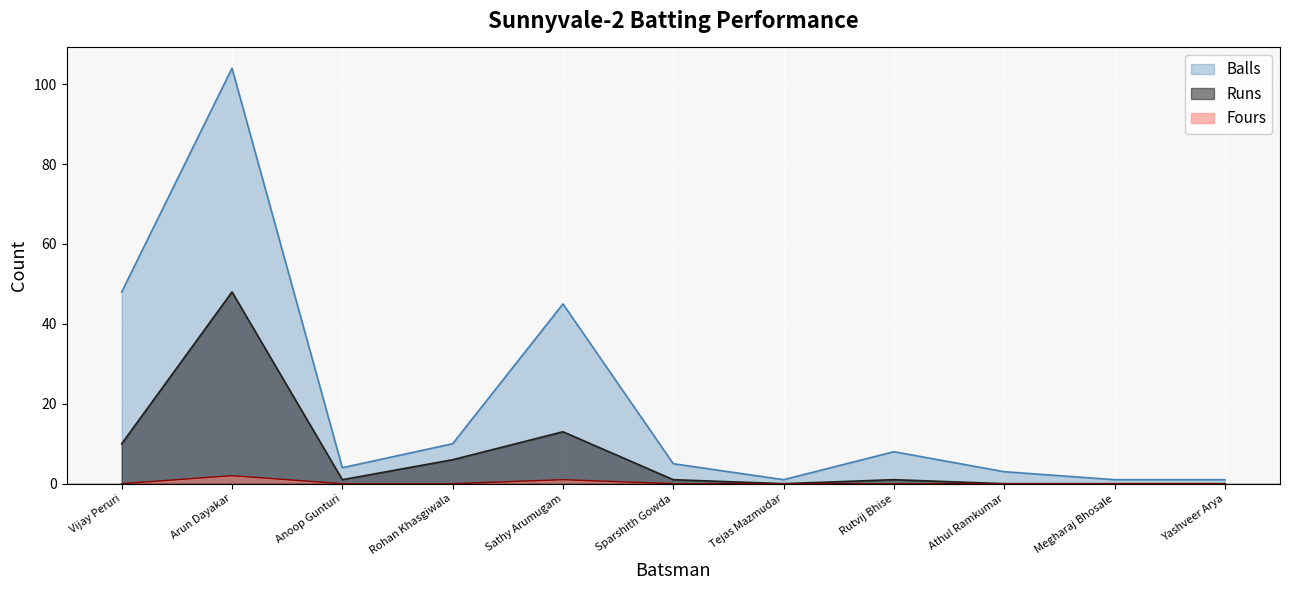

Reading right to left, what are all the values shown in this chart?

Runs: 0	0	0	1	0	1	13	6	1	48	10
Balls: 1	1	3	8	1	5	45	10	4	104	48
Fours: 0	0	0	0	0	0	1	0	0	2	0